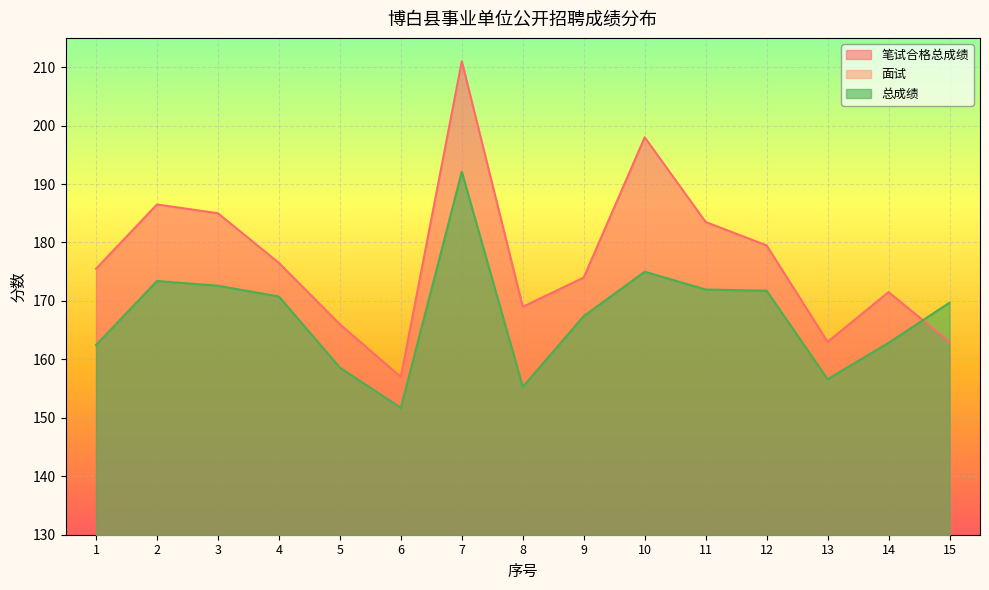

Between 9 and 2, which is larger?

2